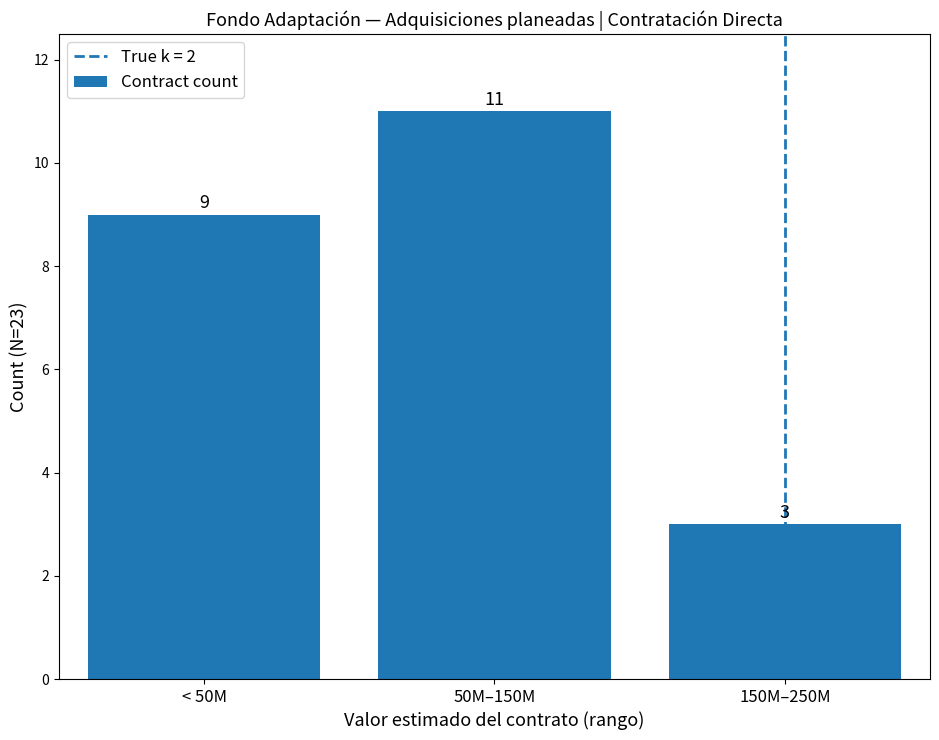

Are the bars grouped side by side (vs. stacked)?

No